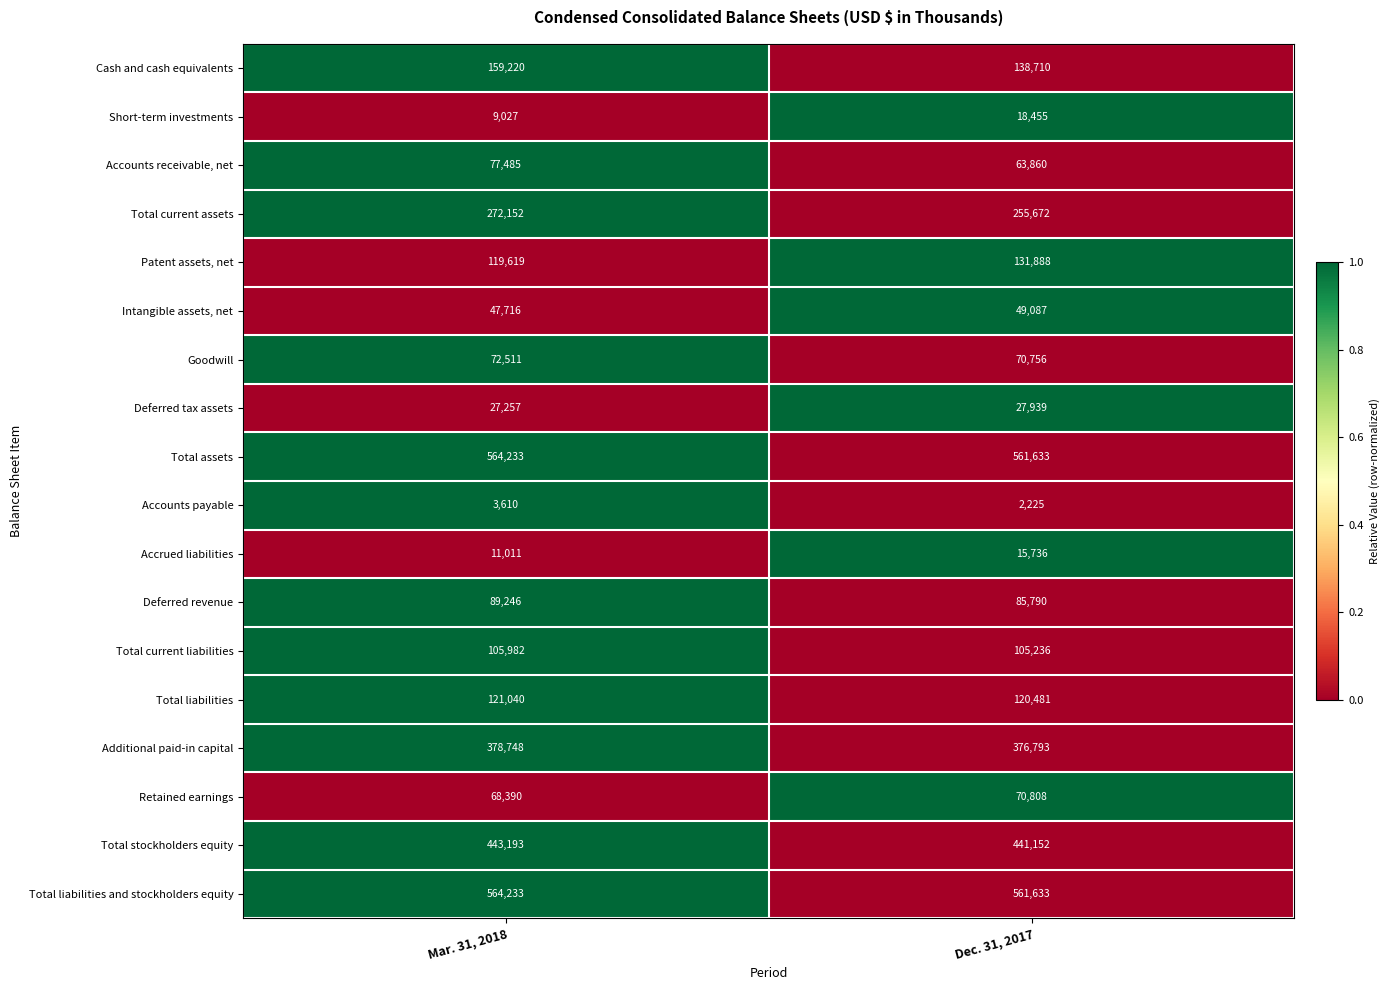

The value of Retained earnings at Dec. 31, 2017 is 70808. True or false?

True